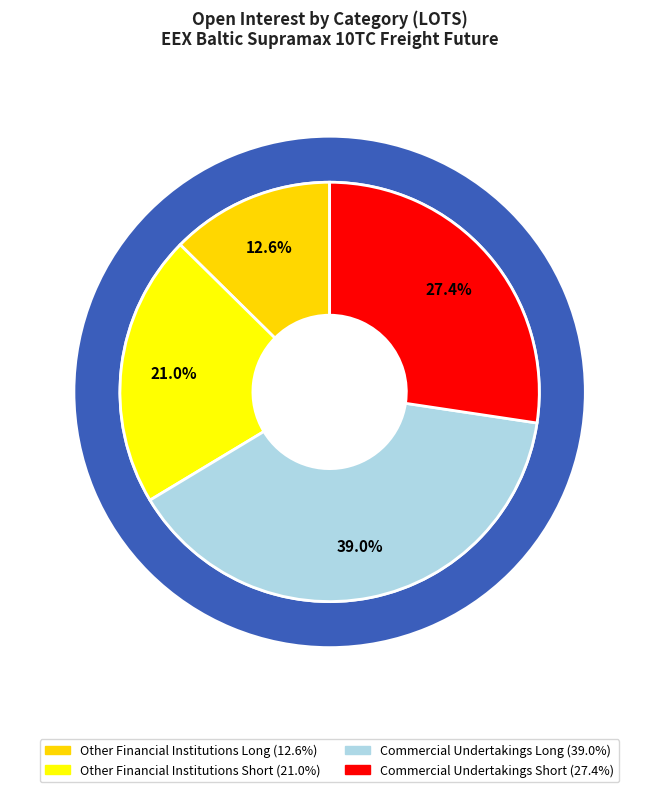

Is it true that Commercial Undertakings Short is 27% of the pie?

True